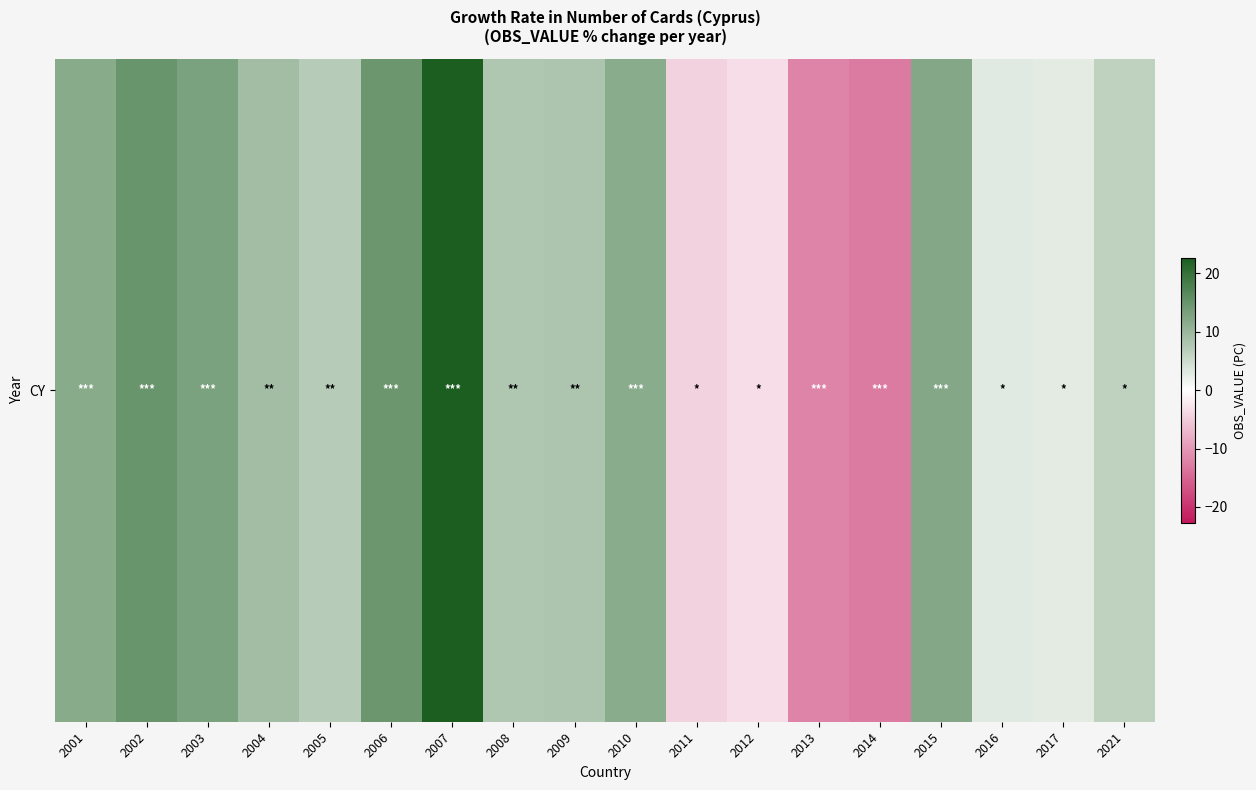

The chart shows a value of 17.2 at 2015. True or false?

False